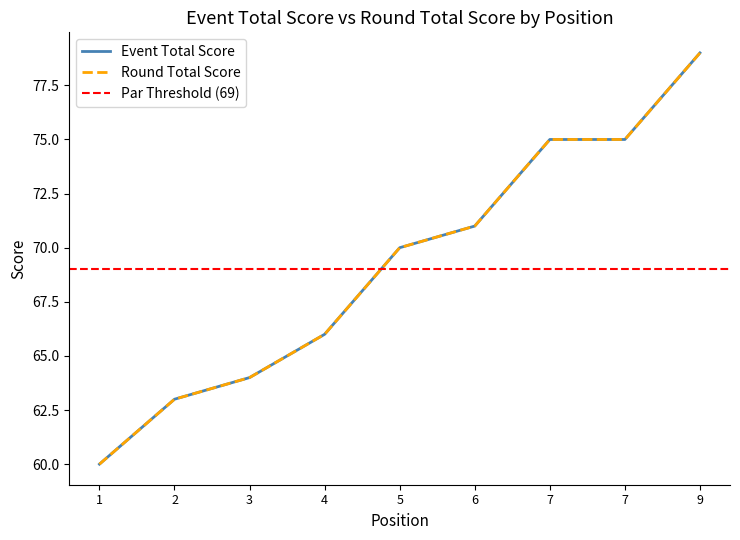

Which has a higher value, 1 or 2?

2